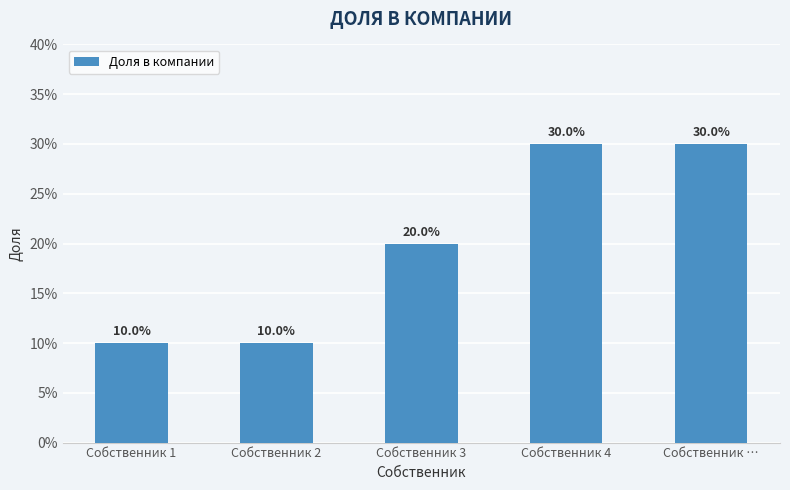

Rank the categories by value from highest to lowest.

Собственник 4, Собственник …, Собственник 3, Собственник 1, Собственник 2